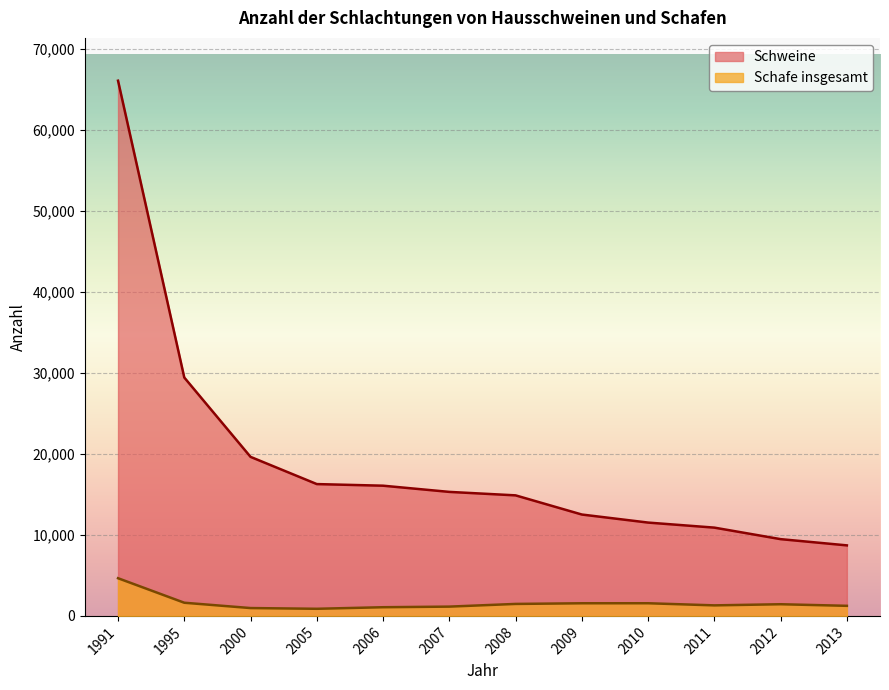

What are all the series names shown in the legend?

Schweine, Schafe insgesamt